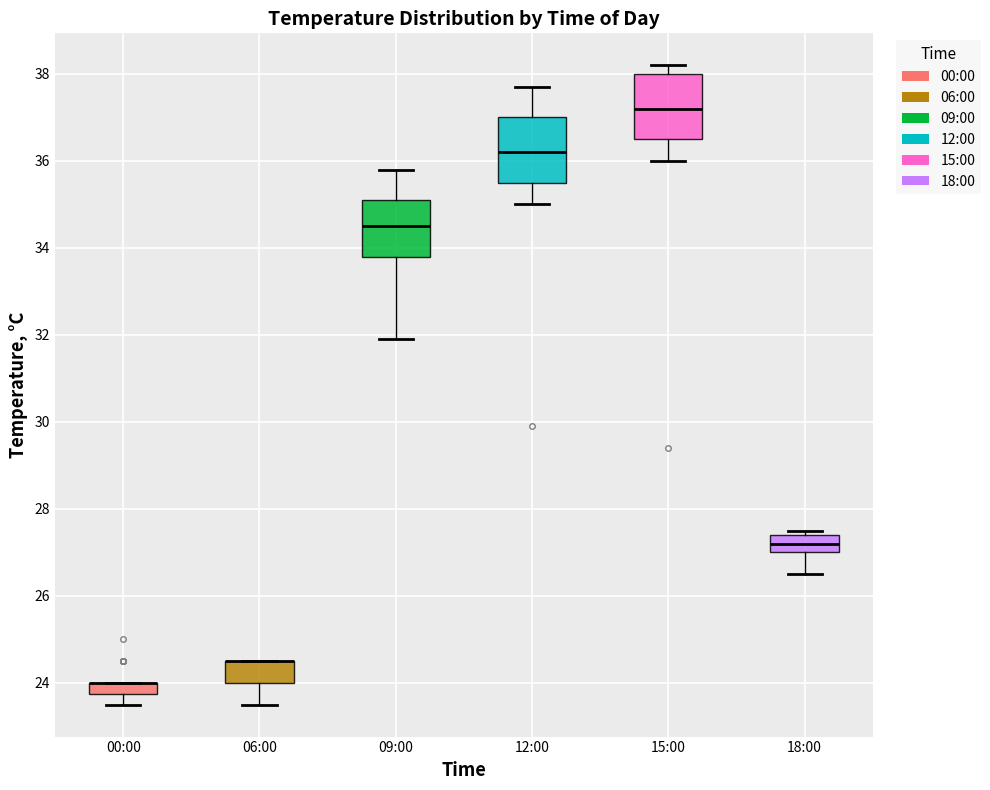

Where is the upper edge of the box for 12:00 on the y-axis? The values are not printed on the chart, so give them approximately, as read against the axis.

37.0